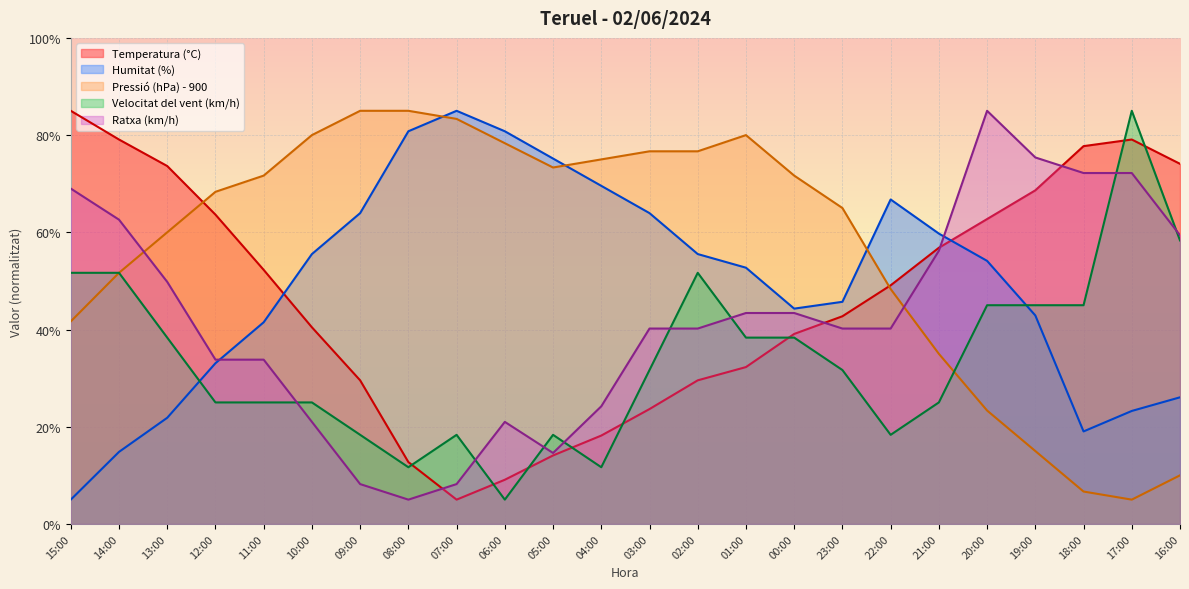

What is the smallest value displayed?

5.0